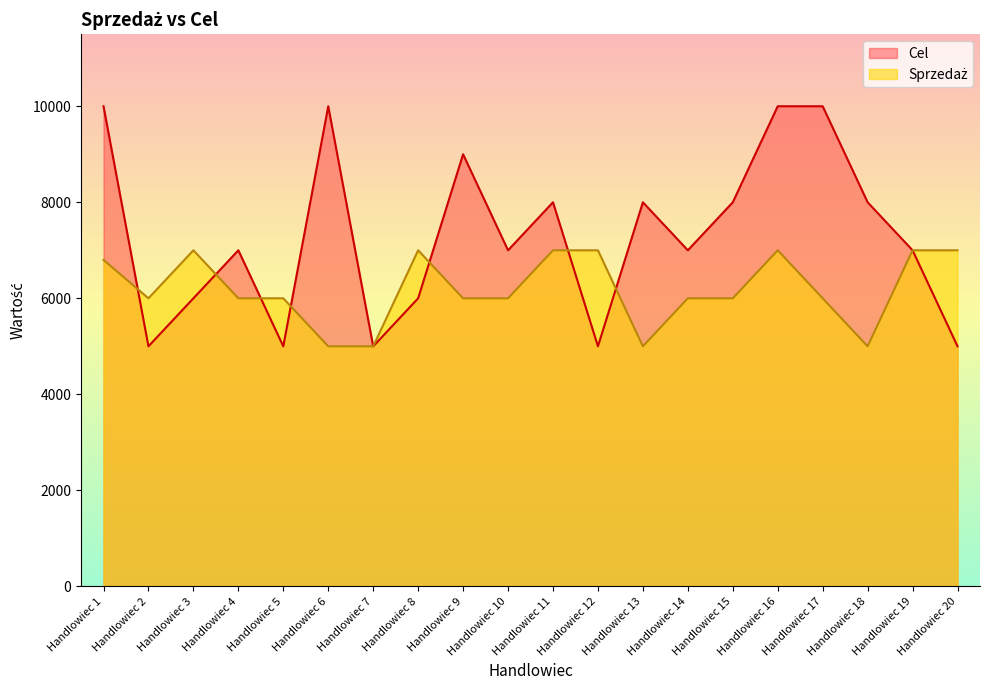

How many lines are shown in the chart?

2